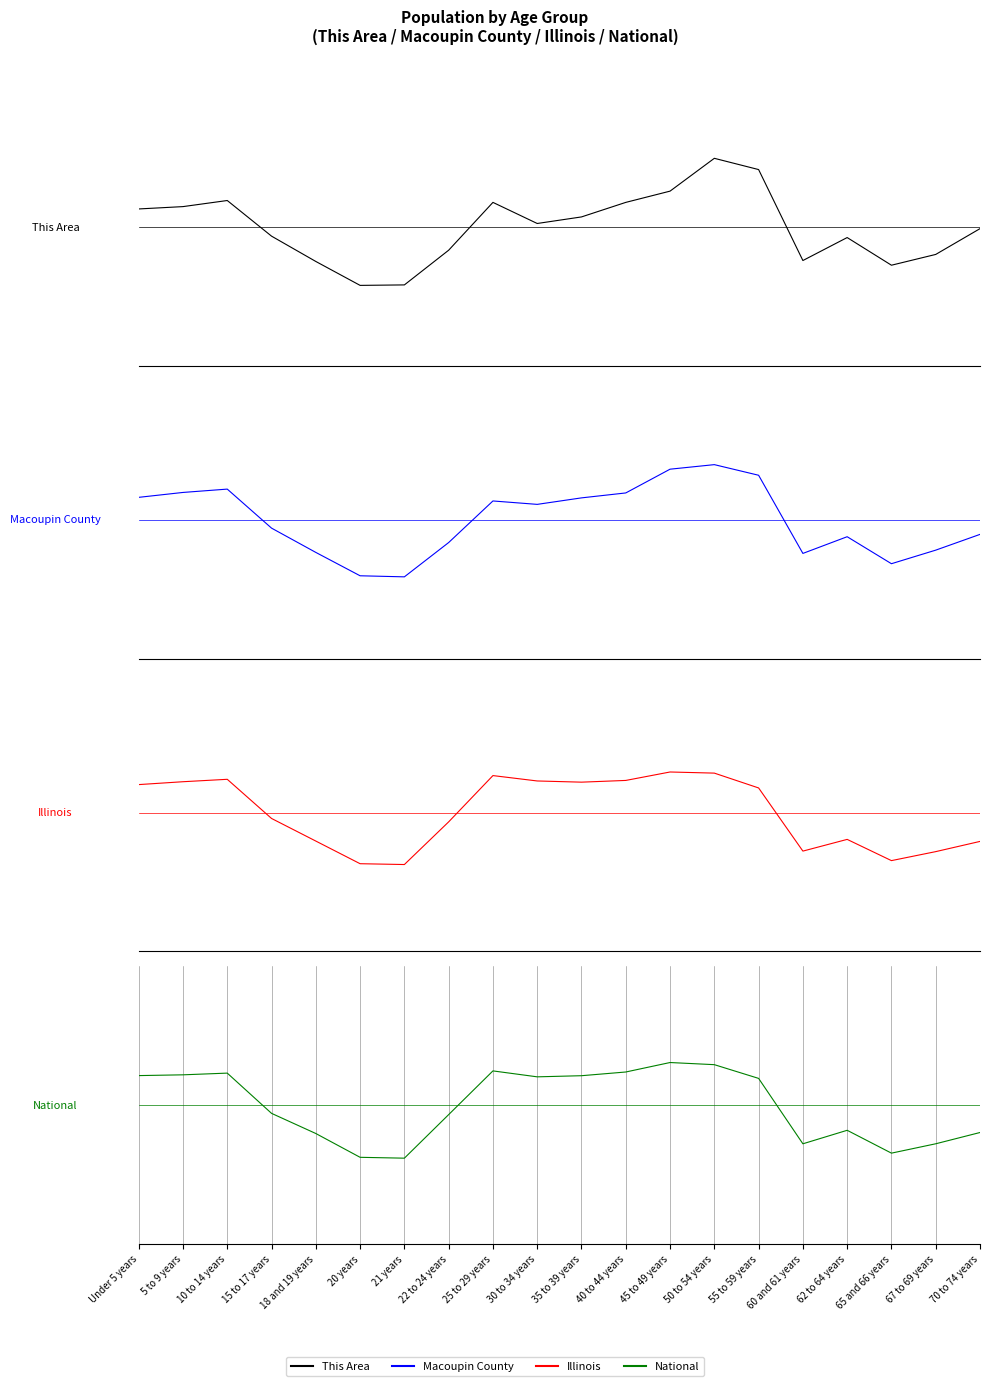

Reading left to right, extract all data points from this chart.

This Area: 0.5	0.6	0.8	-0.3	-1.0	-1.7	-1.7	-0.7	0.7	0.1	0.3	0.7	1.0	2.0	1.7	-1.0	-0.3	-1.1	-0.8	-0.0
Macoupin County: 0.7	0.8	0.9	-0.2	-0.9	-1.6	-1.6	-0.7	0.5	0.4	0.6	0.8	1.5	1.6	1.3	-1.0	-0.5	-1.3	-0.9	-0.4
Illinois: 0.8	0.9	1.0	-0.2	-0.8	-1.5	-1.5	-0.3	1.1	0.9	0.9	0.9	1.2	1.1	0.7	-1.1	-0.8	-1.4	-1.1	-0.8
National: 0.9	0.9	0.9	-0.2	-0.8	-1.5	-1.5	-0.3	1.0	0.8	0.9	1.0	1.2	1.2	0.8	-1.1	-0.7	-1.4	-1.1	-0.8